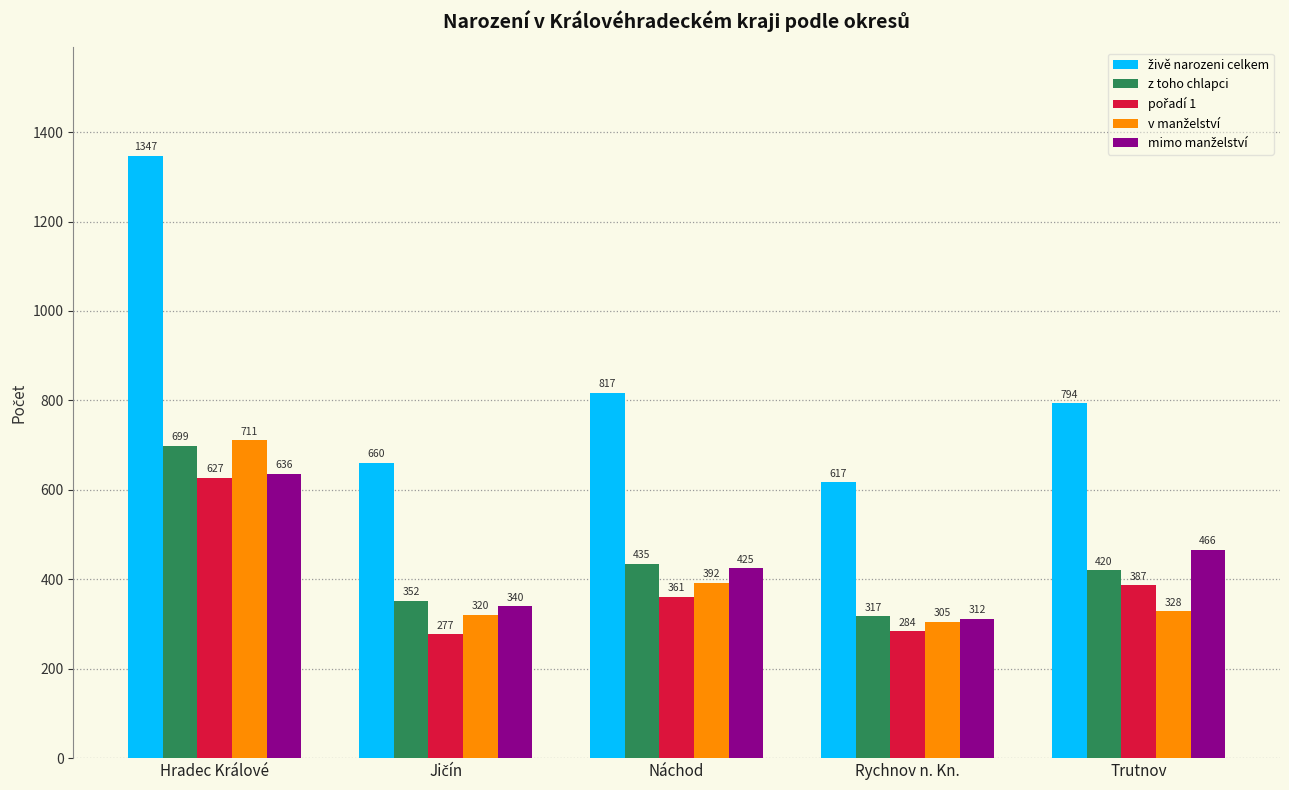

Read the z toho chlapci value at Trutnov.

420